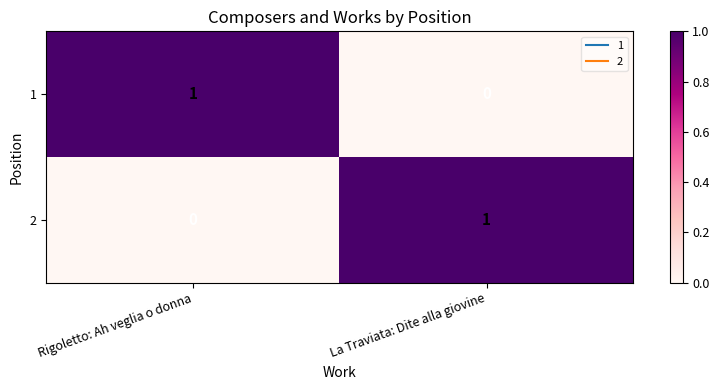

Is it true that 2 equals 0 at Rigoletto: Ah veglia o donna?

True